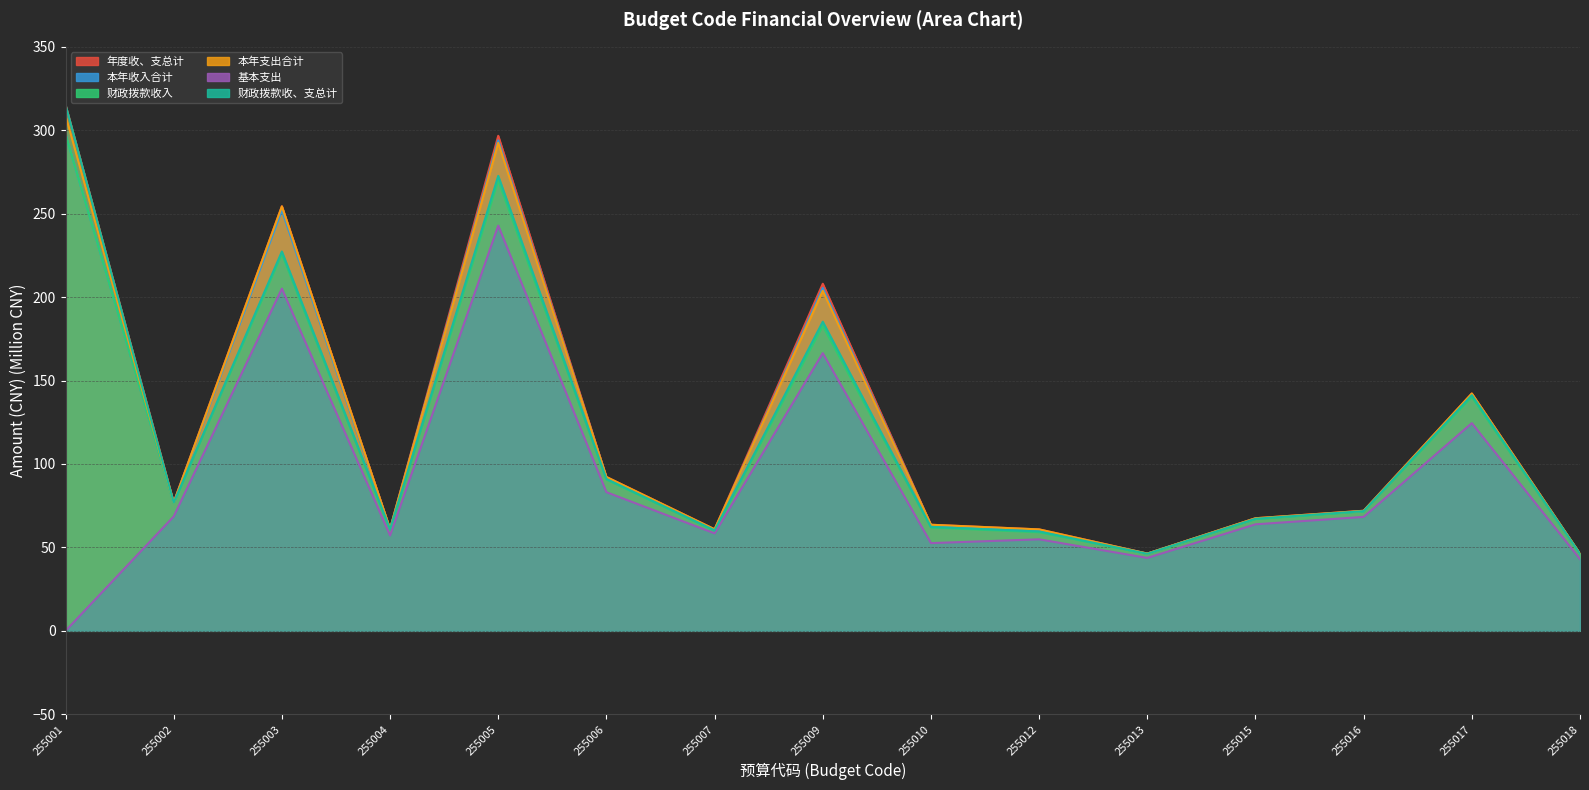

The 财政拨款收入 series shows 297.6 at 255001. True or false?

True